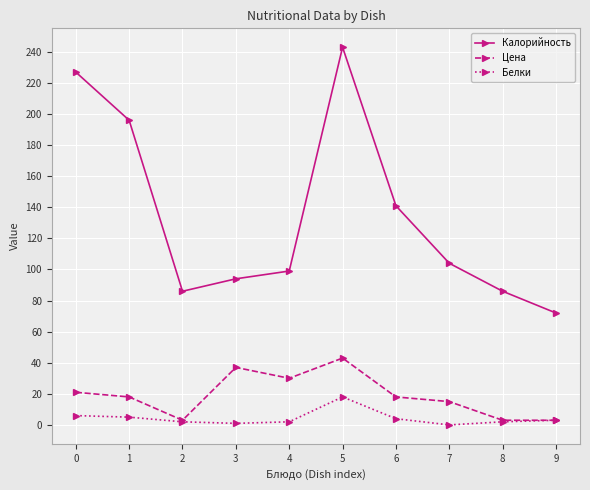

At how many categories does at least one series exceed 208?

2